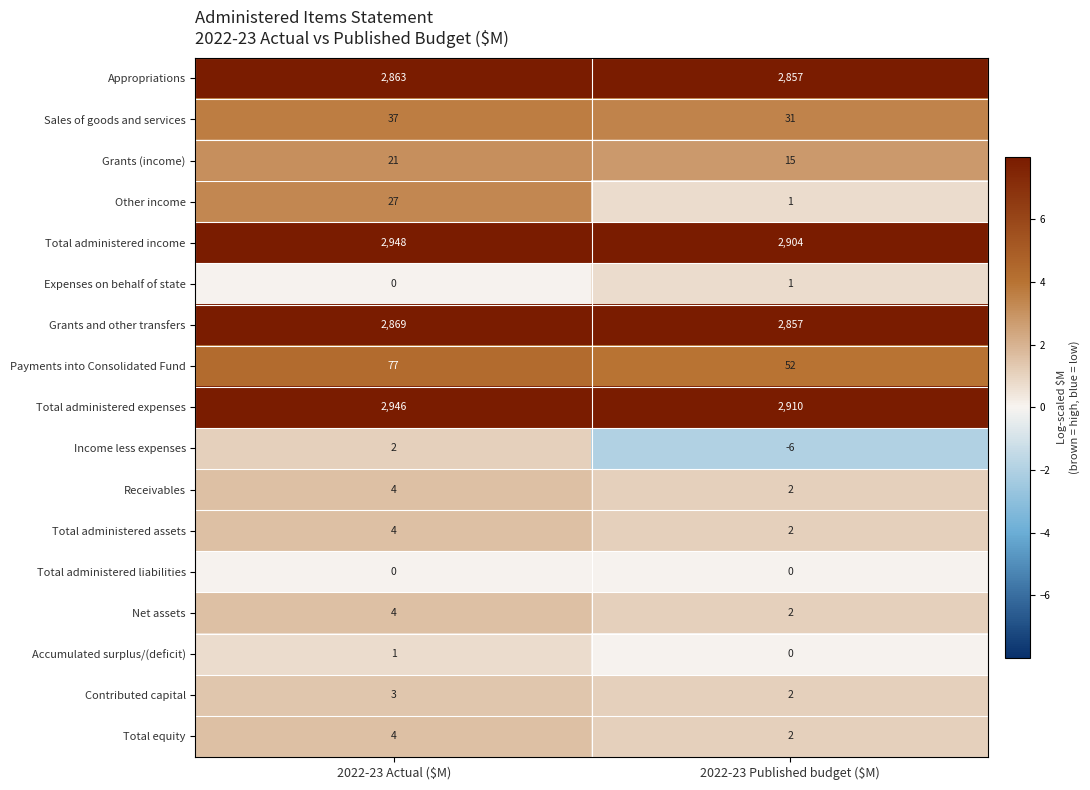

Where is Accumulated surplus/(deficit) nearest to the value 0?

2022-23 Published budget ($M)